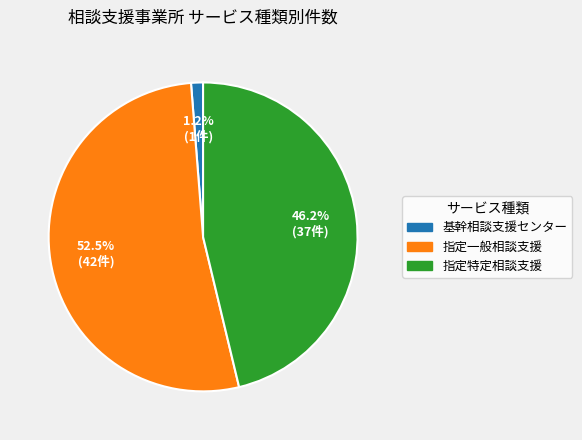

How many slices are in this pie chart?

3